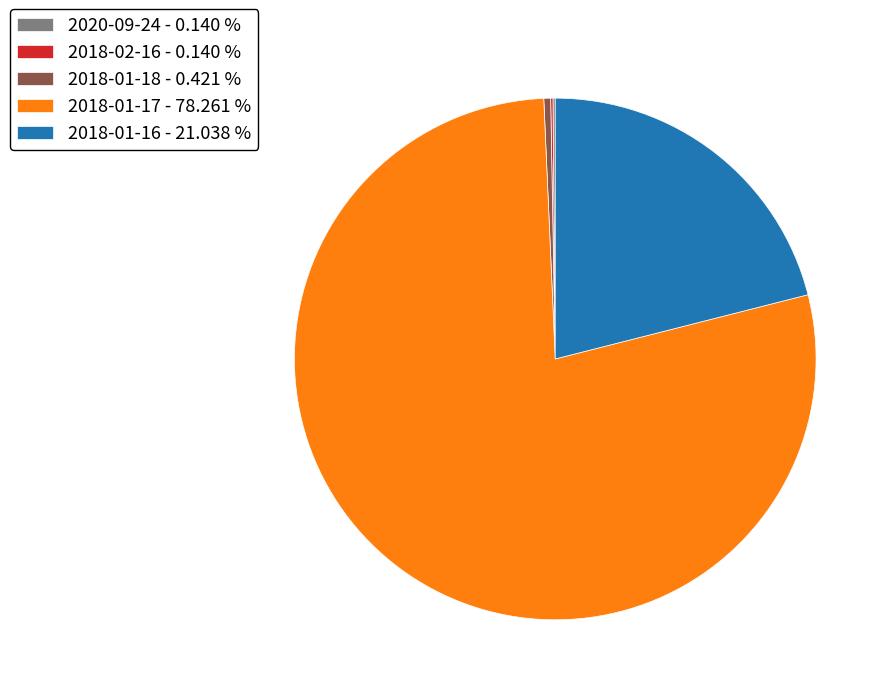

Is the sum of 2018-01-17 - 78.261 % and 2018-01-16 - 21.038 % greater than half?

Yes